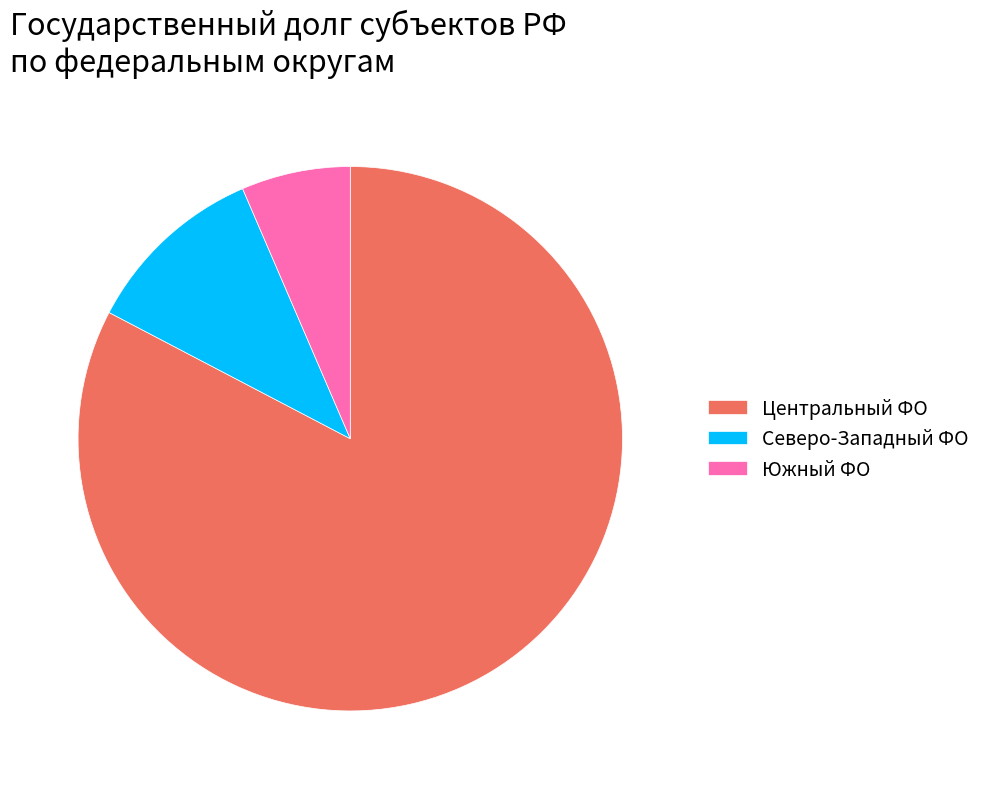

What is the largest slice in the pie chart?

Центральный ФО